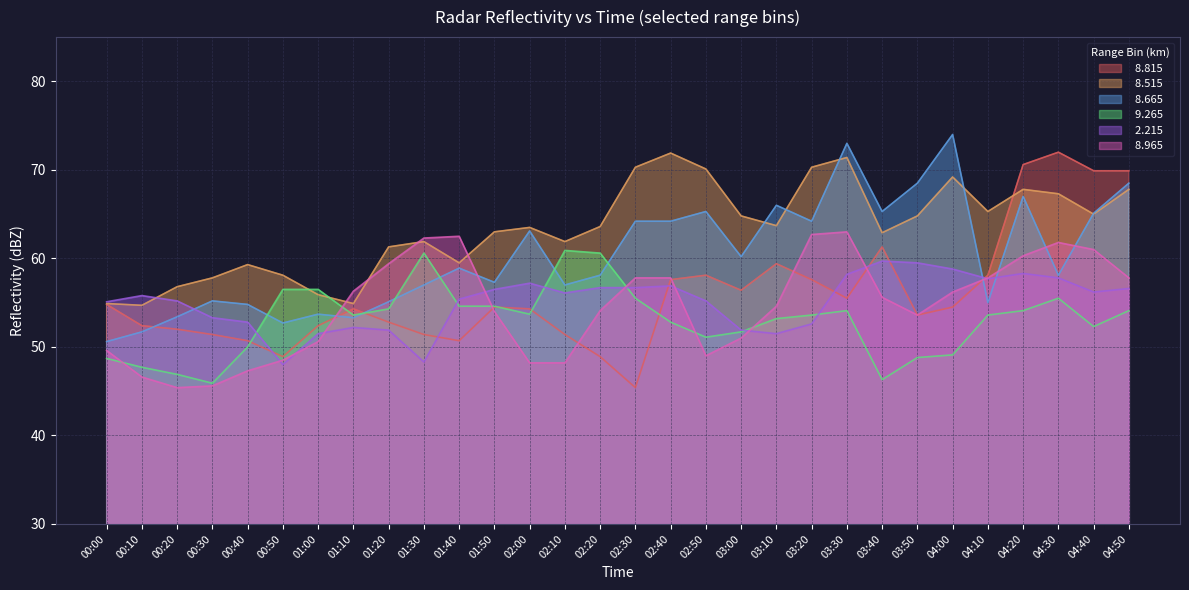

List the series in order of their peak value, lowest first.

  2.215,   9.265,   8.965,   8.515,   8.815,   8.665